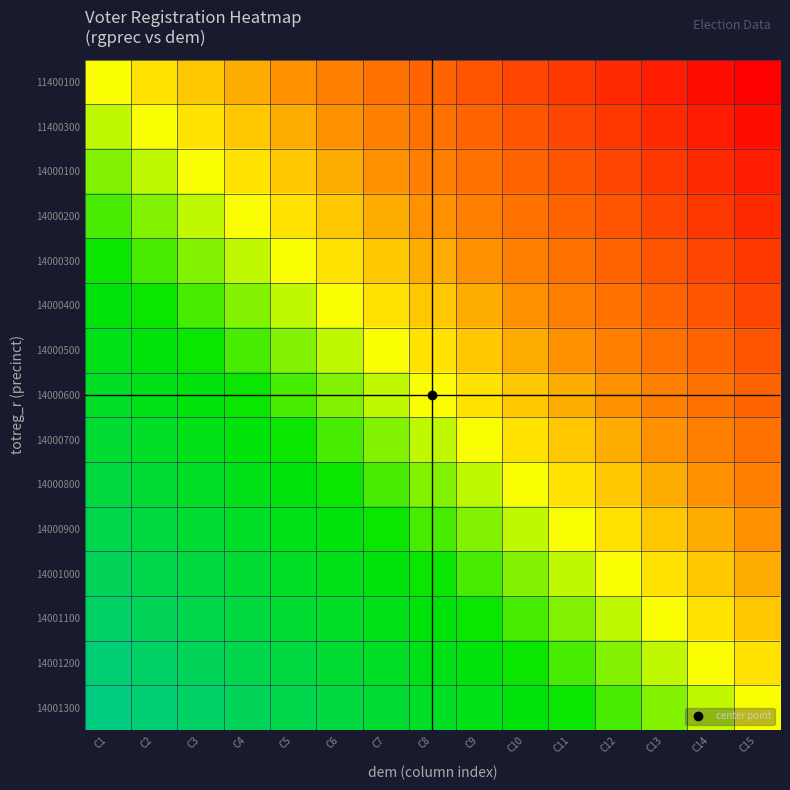

What is the spread (max minus min) of values at C1?

0.5